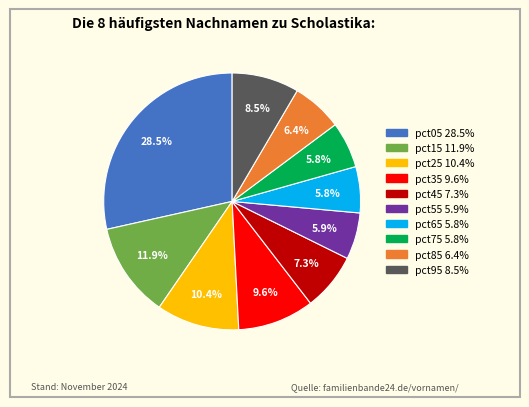

Which category has the biggest portion of the pie?

pct05